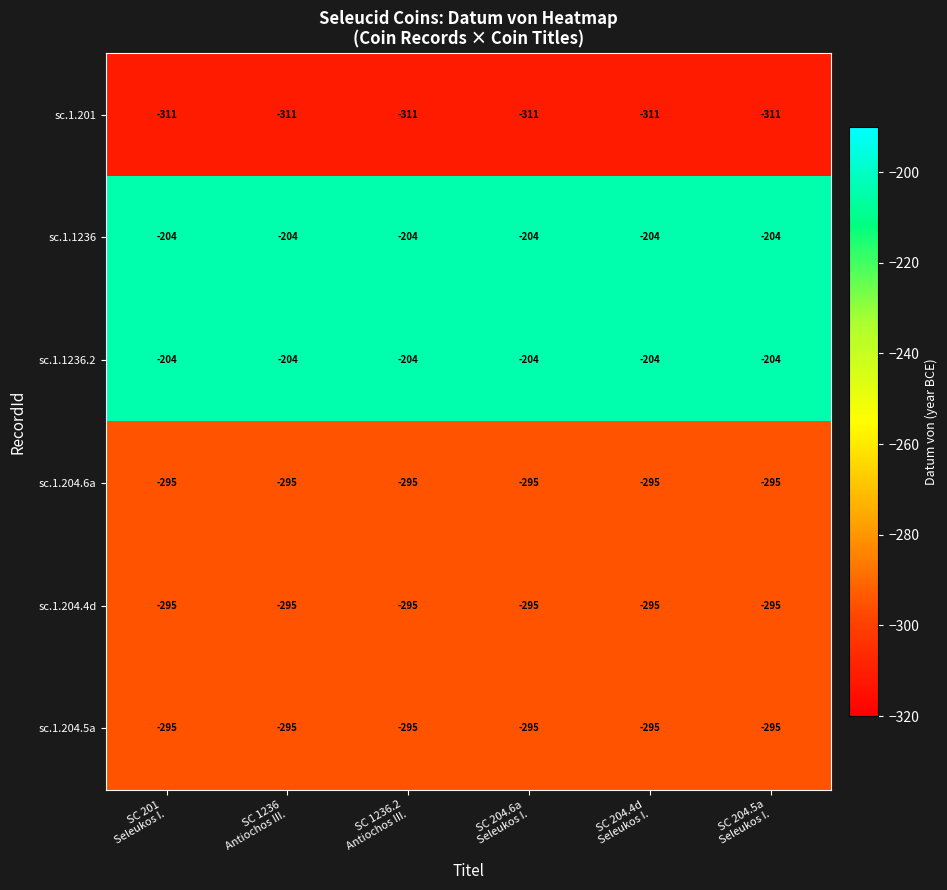

What is the average value of the sc.1.1236 series?

-204